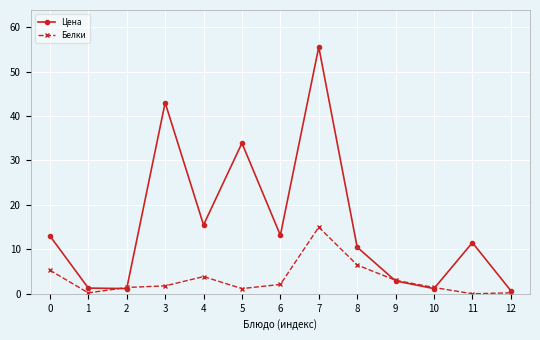

At which category does the chart reach its peak across all series?

7